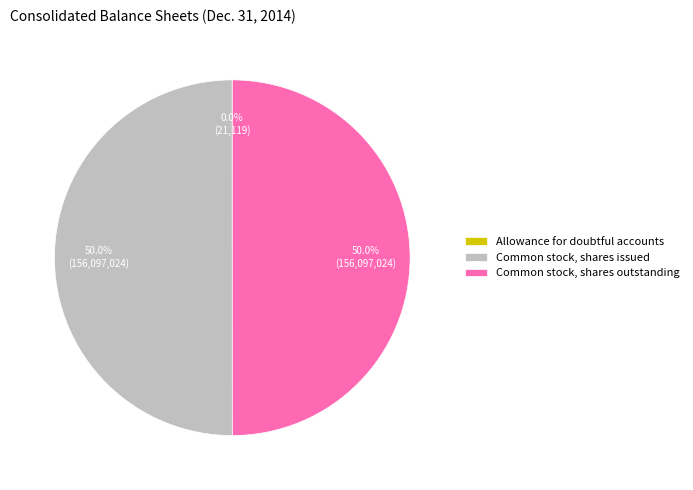

What is the total percentage of Common stock, shares outstanding and Common stock, shares issued?

100.0%